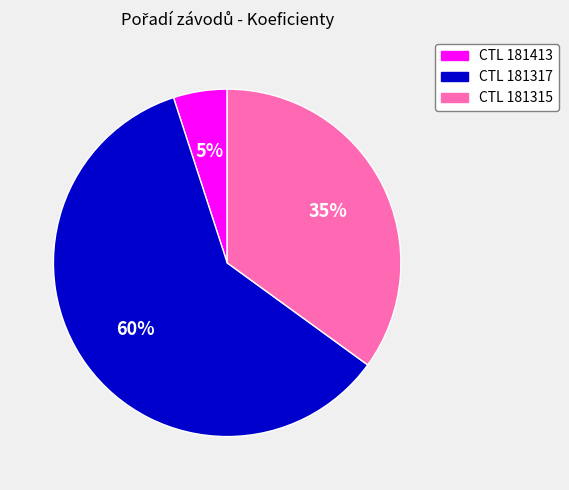

Combined, do CTL 181317 and CTL 181315 account for over 50%?

Yes